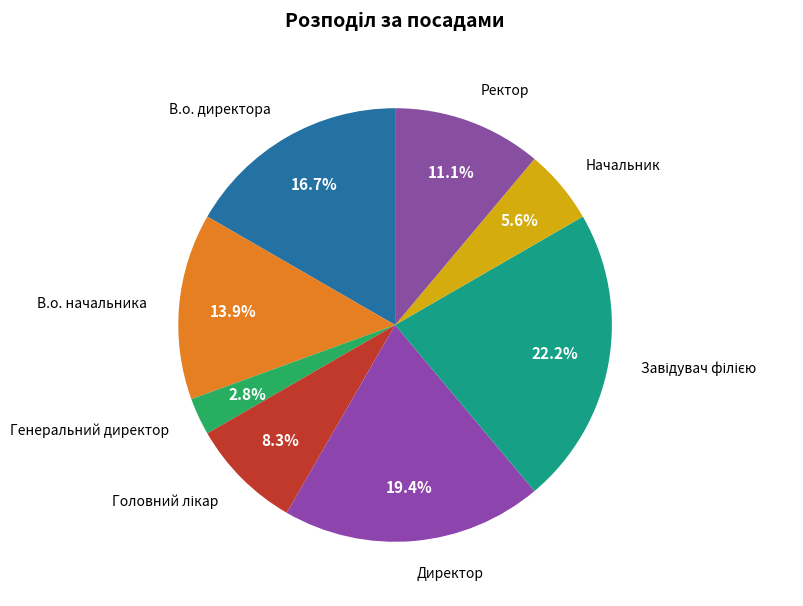

To the nearest percent, what is the difference between the largest and smallest slice percentages?

19%